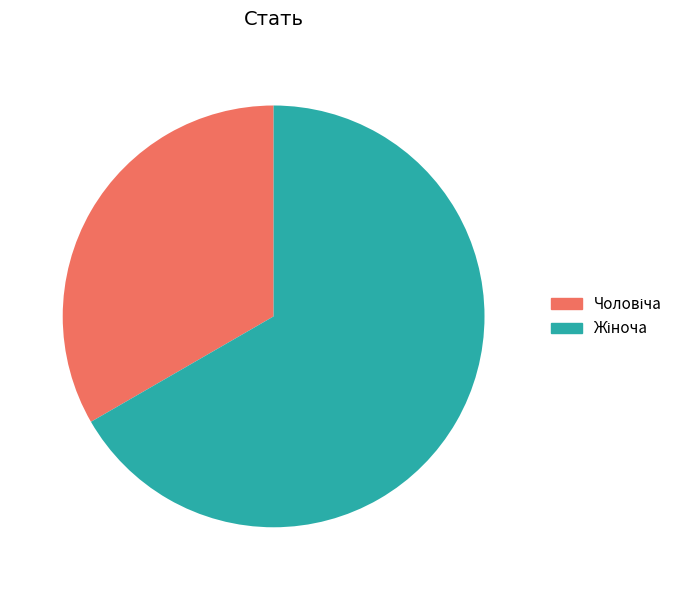

Does any single category account for the majority?

Yes